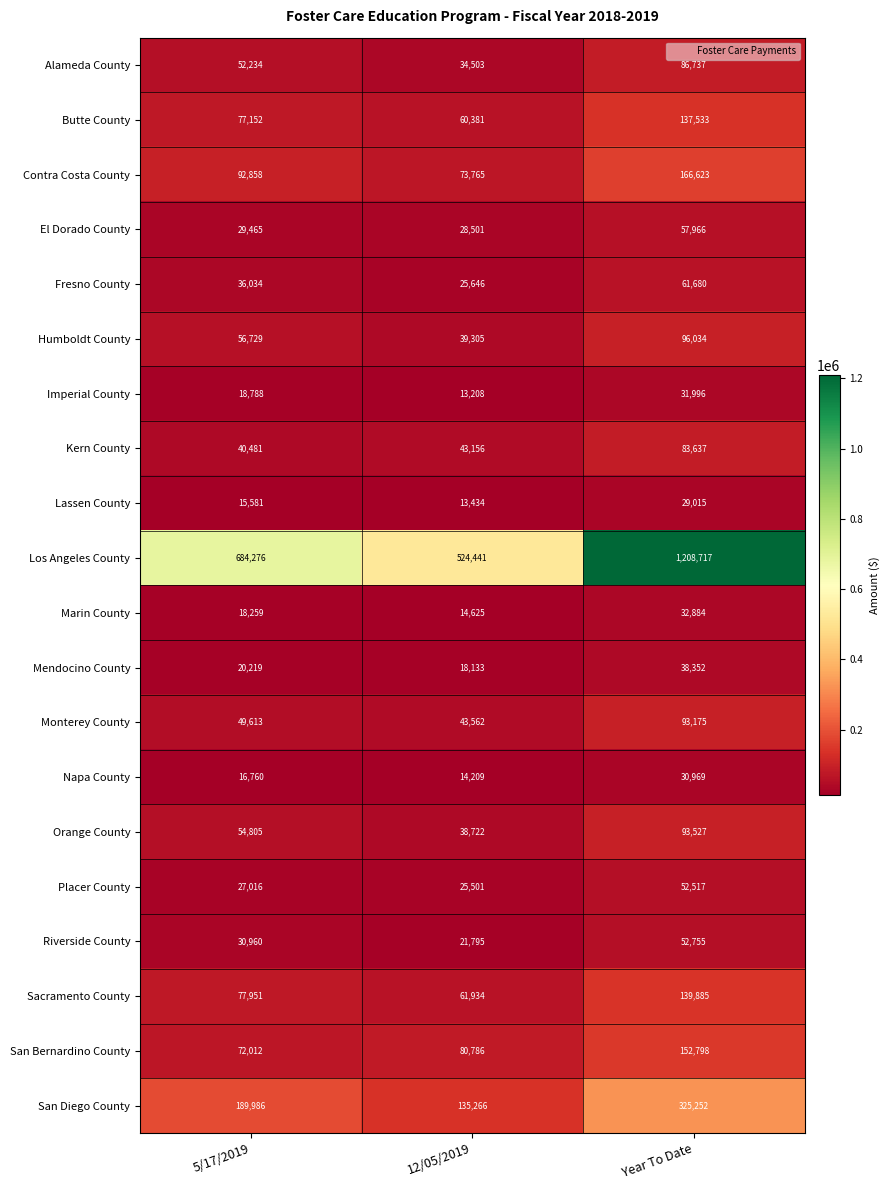

How many data points does each series have?

3